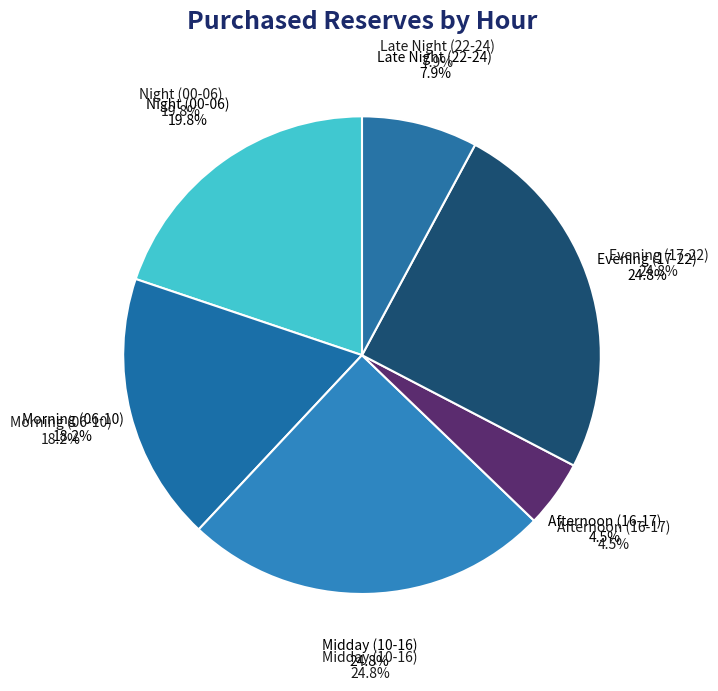

Is the sum of 02 - 03 and 22 - 23 greater than half?

No